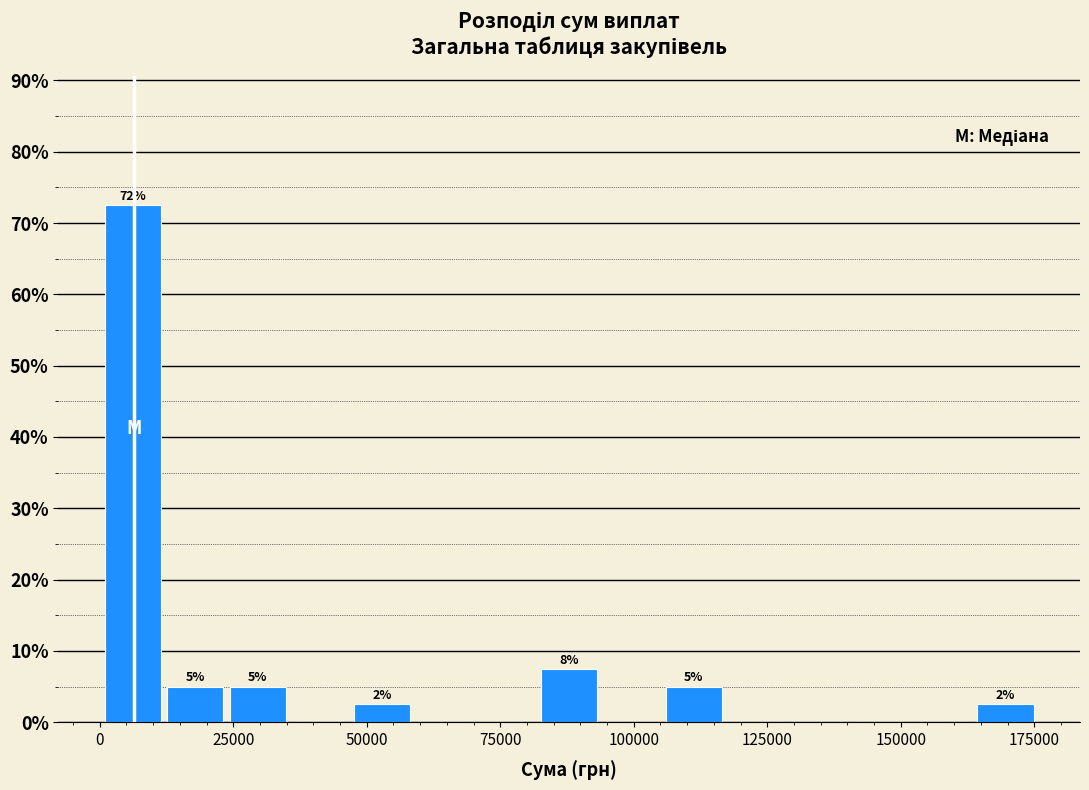

Around what value on the x-axis is the tallest bar? Give the approximate position of its centre, as read against the axis.

5000